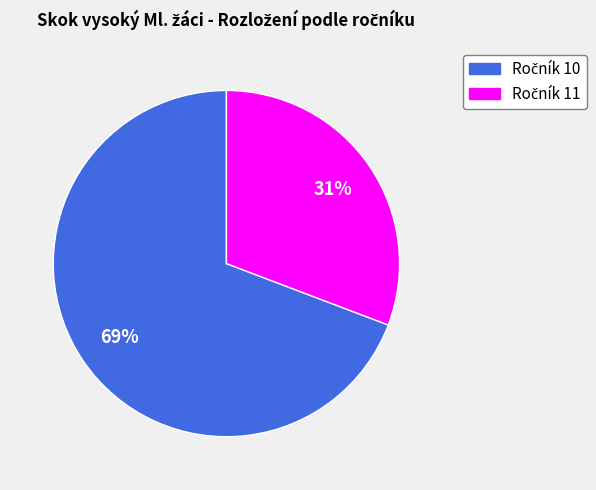

Does any single category account for the majority?

Yes